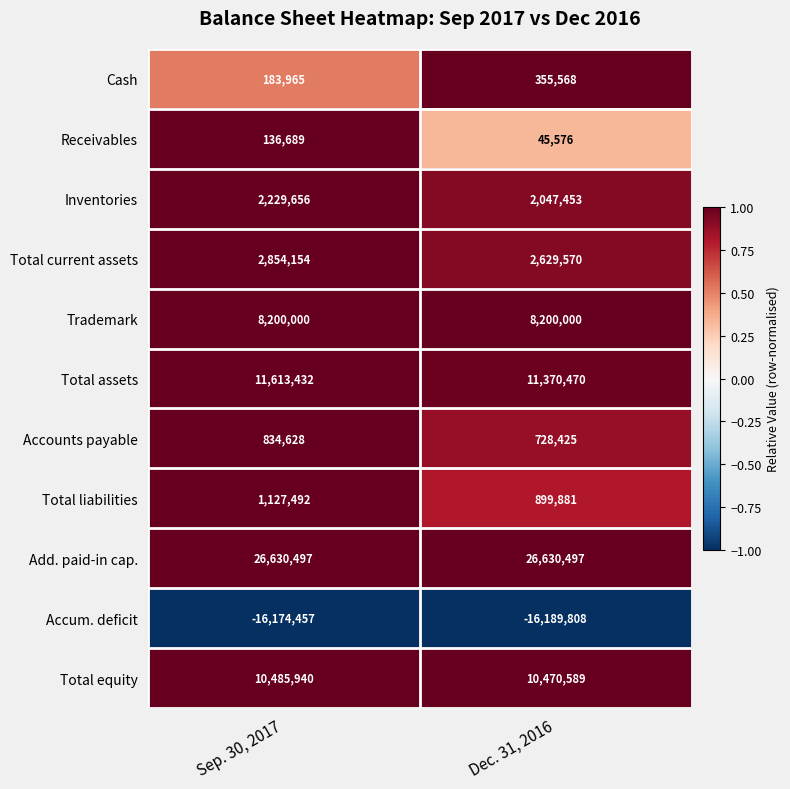

Count the number of data series in this chart.

11